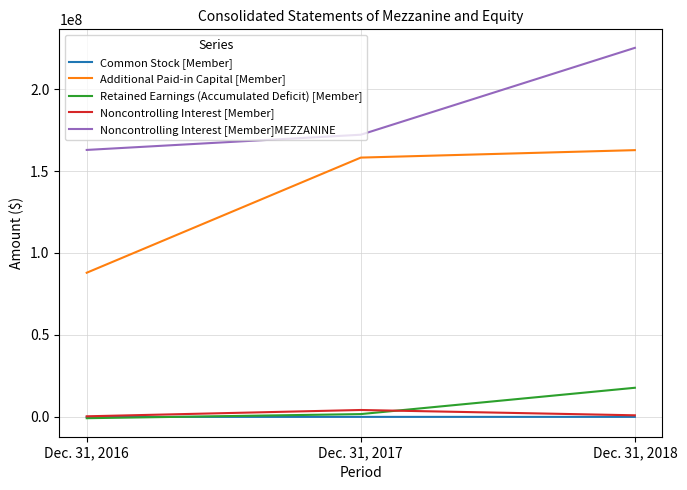

Which category has the highest value in the Retained Earnings (Accumulated Deficit) [Member] series?

Dec. 31, 2018